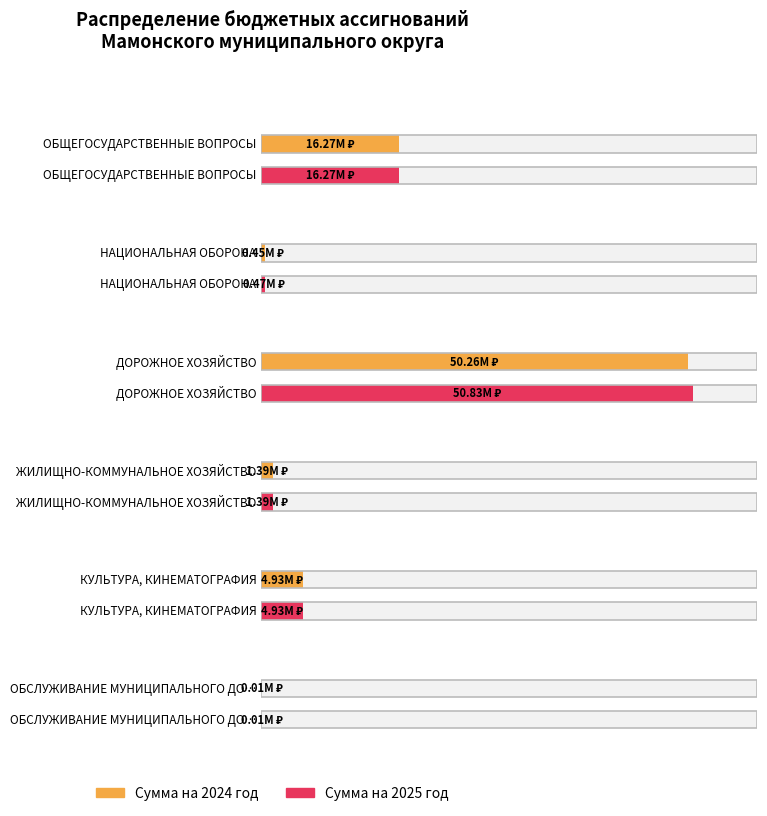

How many bars are there in total?

12